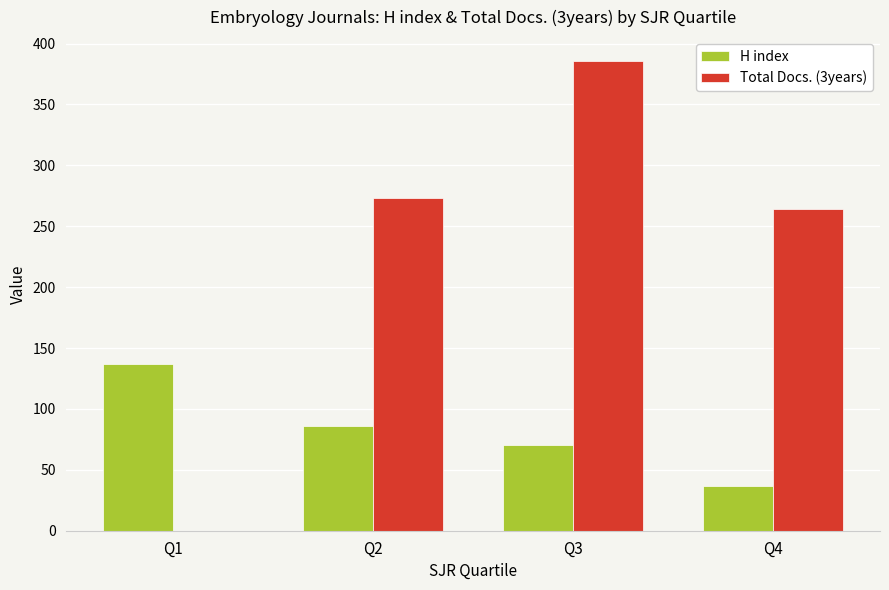

Count the number of data series in this chart.

2